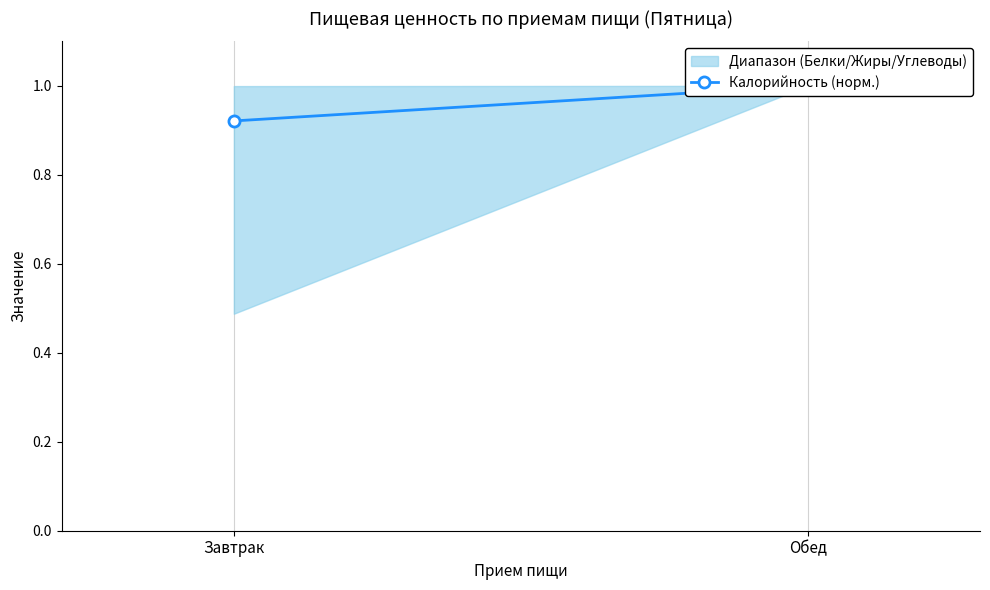

Rank the categories by value from lowest to highest.

Завтрак, Обед